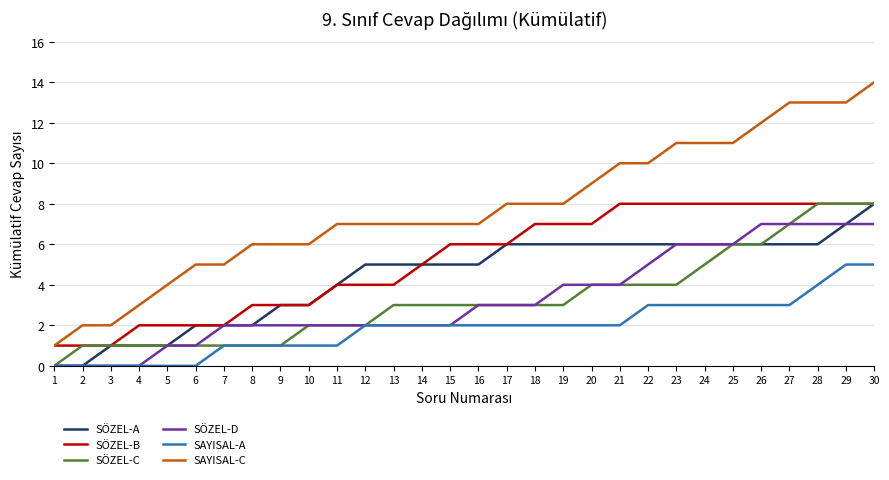

What is the highest value of the SÖZEL-D series?

7